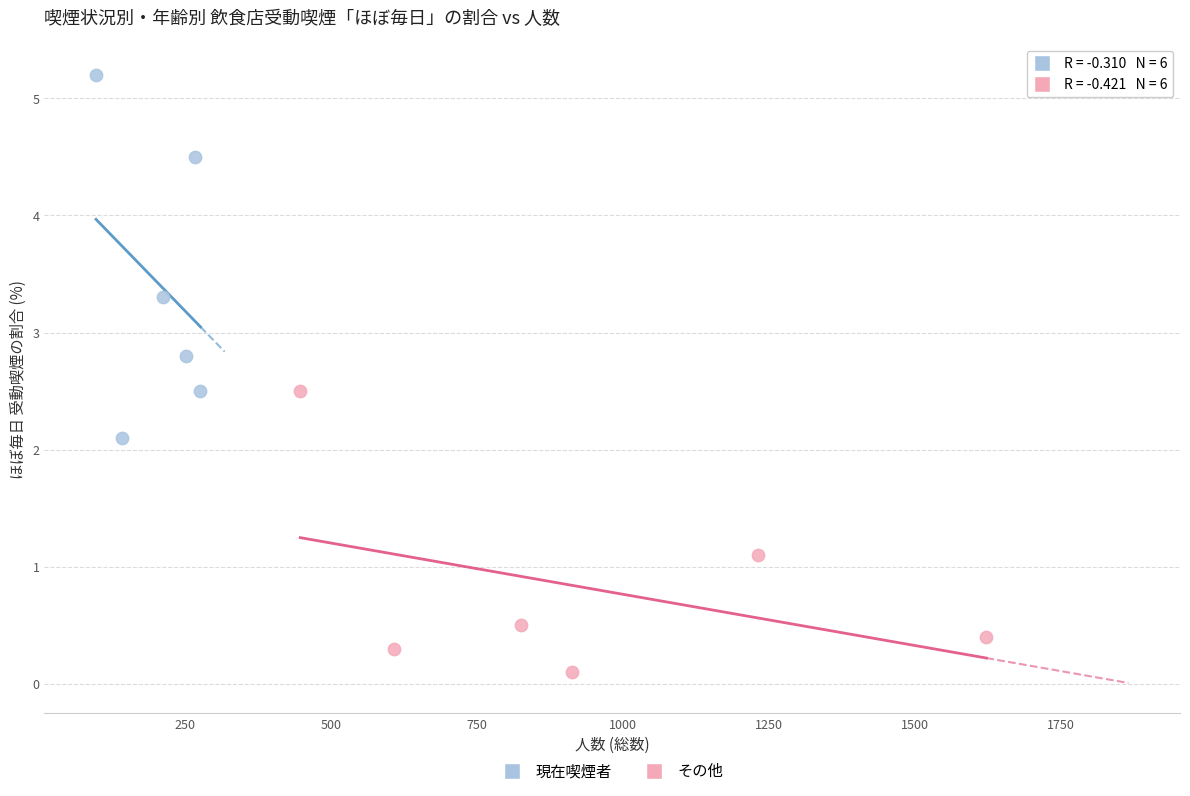

Which series reaches the maximum Y coordinate?

現在喫煙者